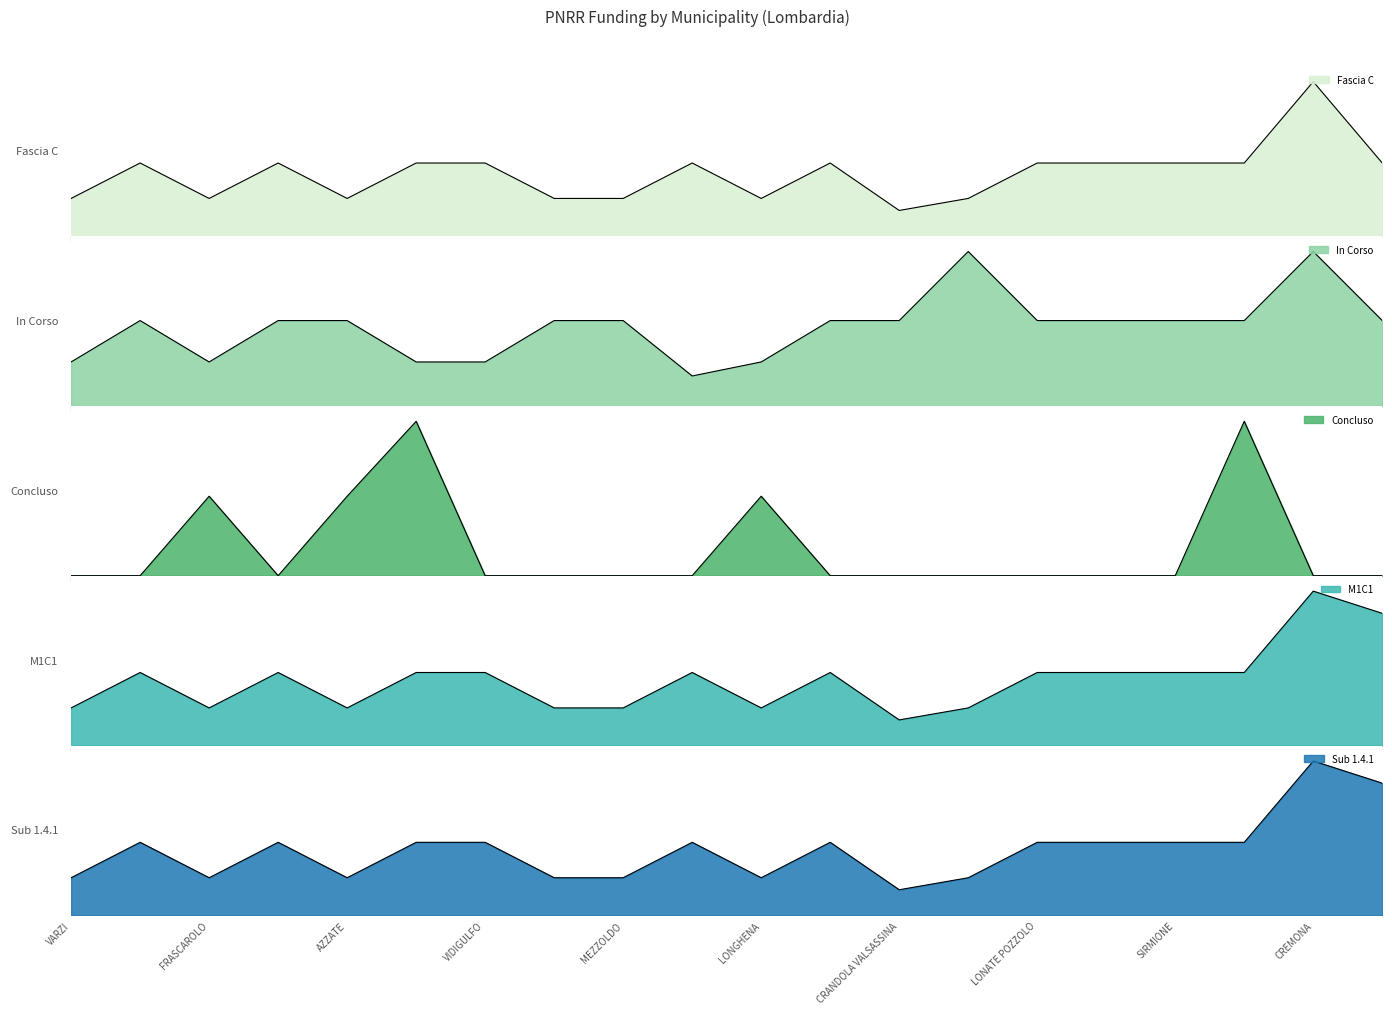

In In Corso, how many points are lower than both neighbors (excluding endpoints)?

2